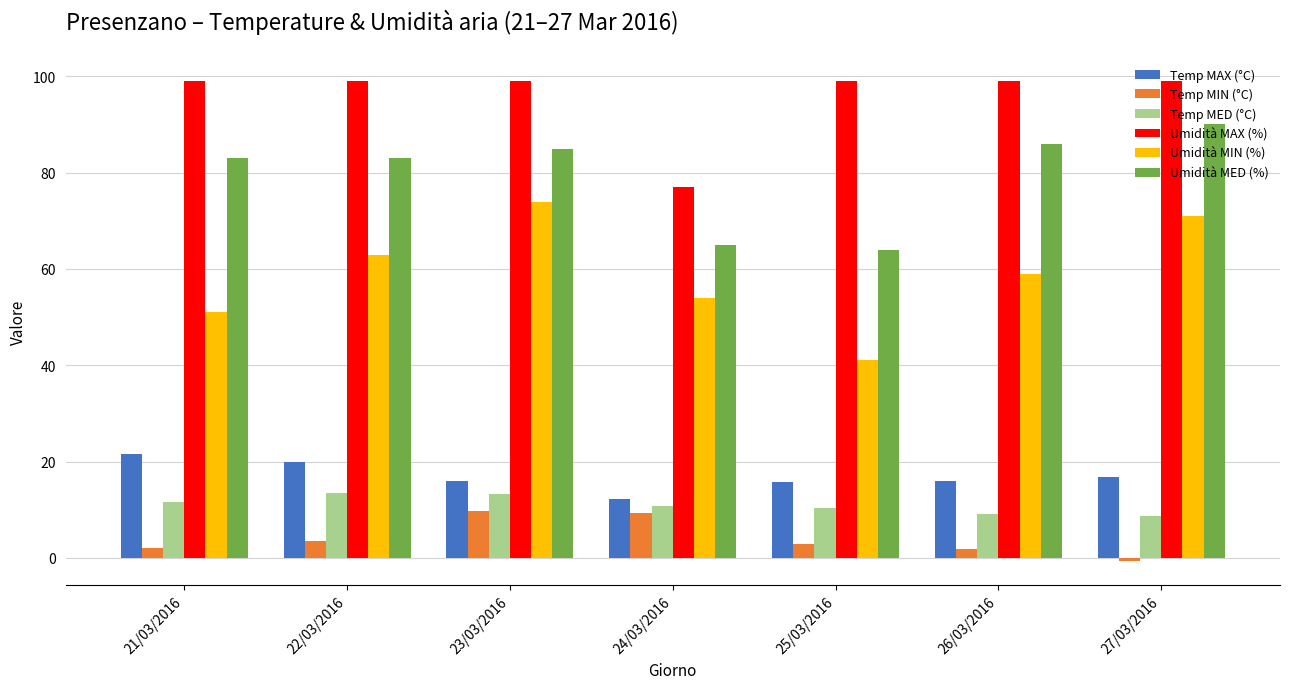

What is the difference between the highest and lowest values at 23/03/2016?

89.2